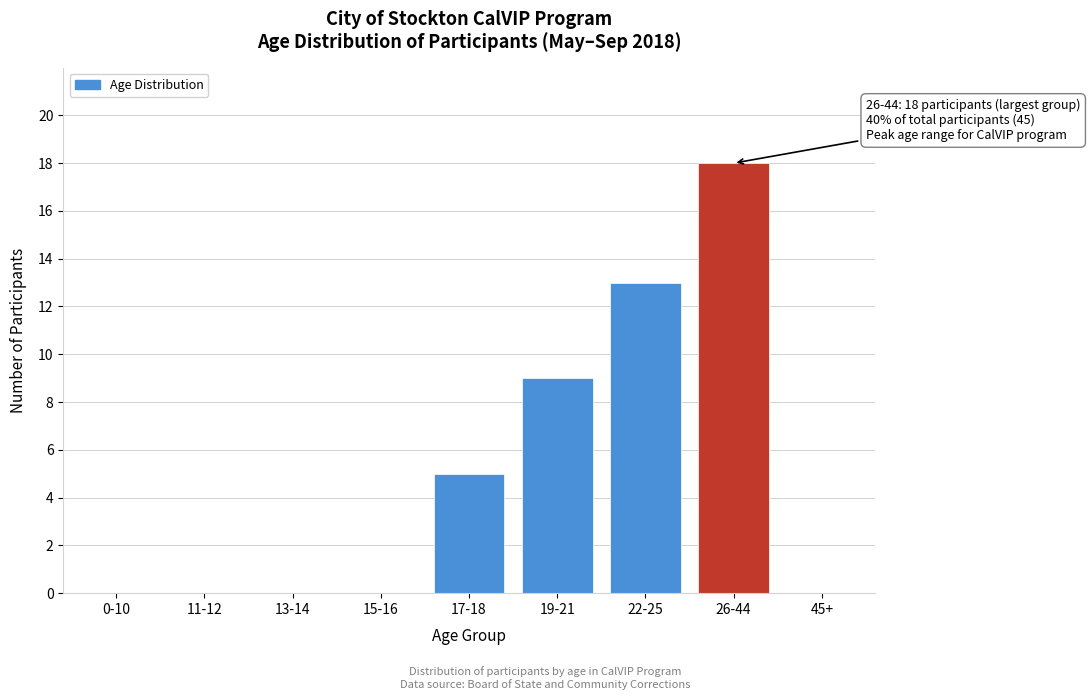

Reading right to left, list all the values displayed in this chart.

45+=0	26-44=18	22-25=13	19-21=9	17-18=5	15-16=0	13-14=0	11-12=0	0-10=0